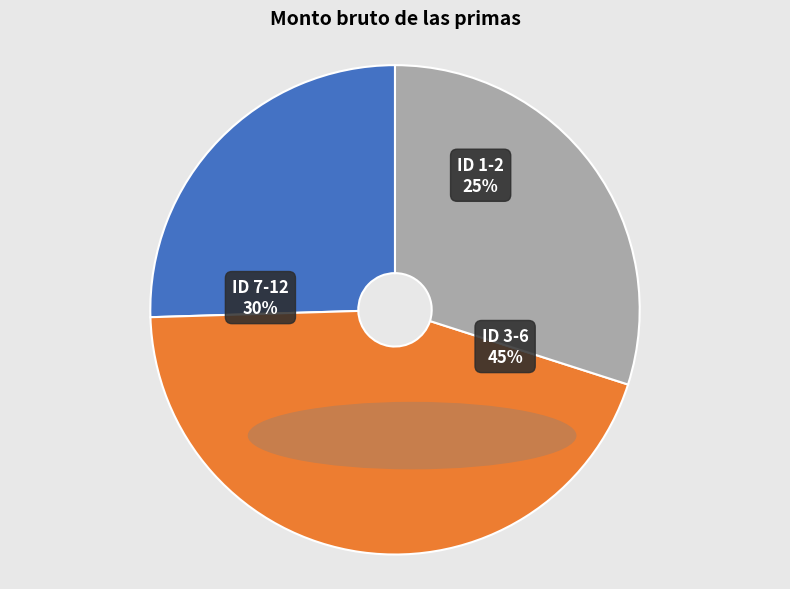

Does ID 12 represent more than half of the total?

No